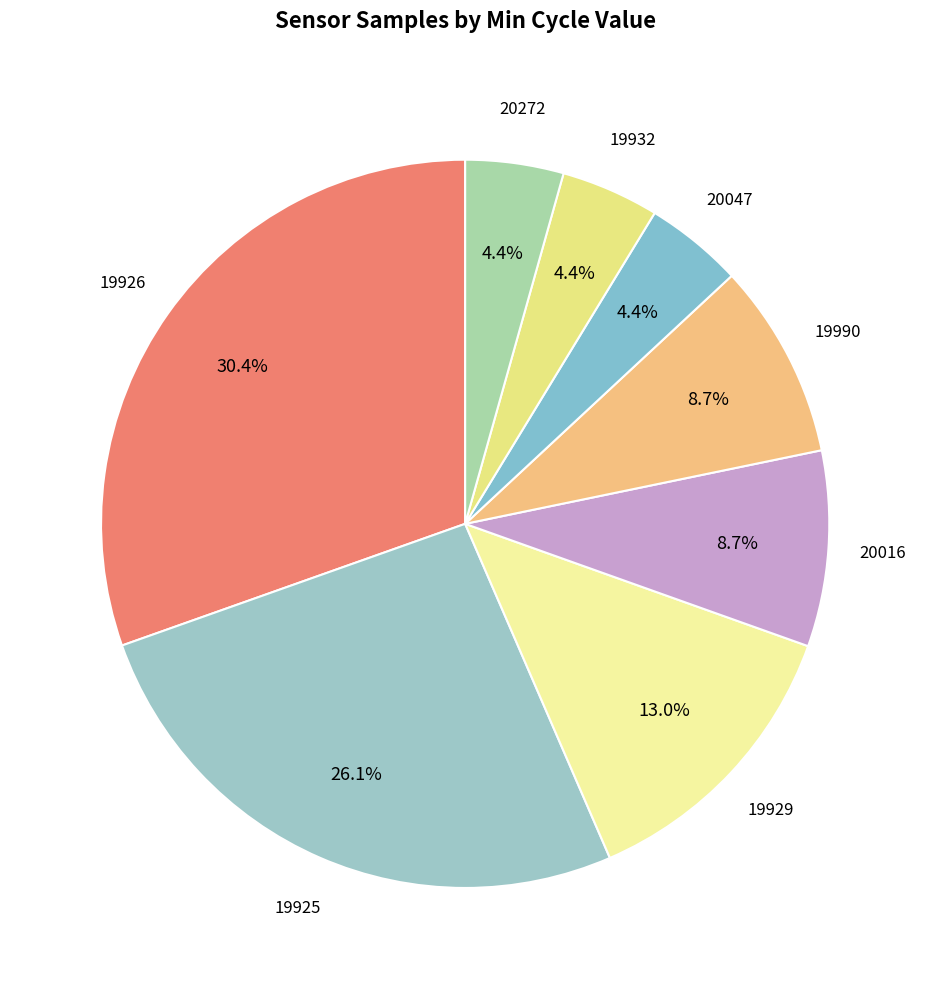

How many slices are in this pie chart?

8